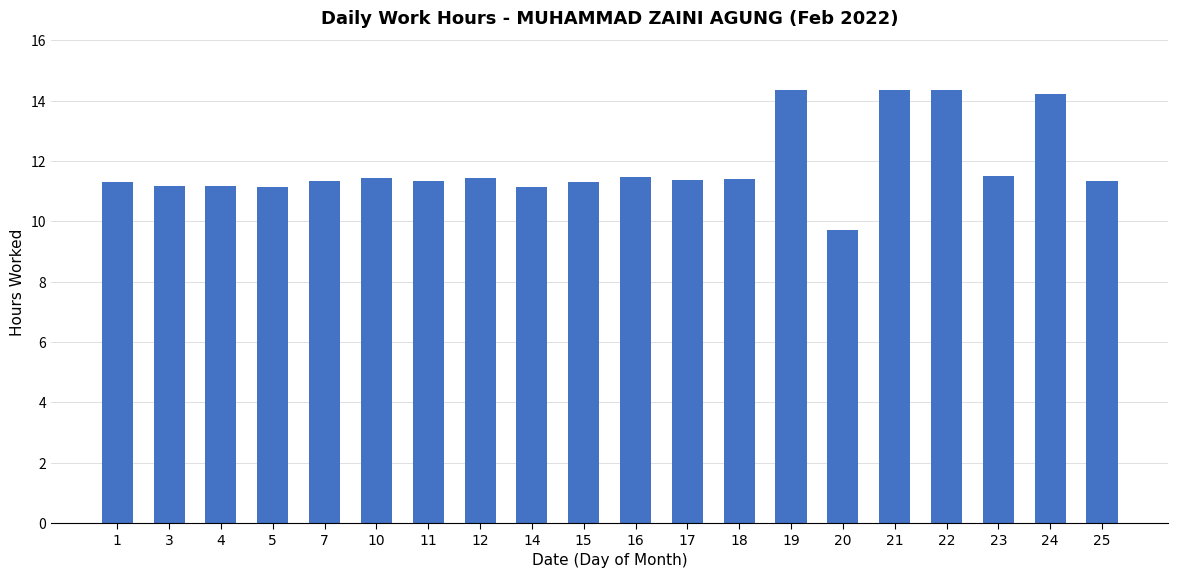

What is the minimum value shown in the chart?

9.7